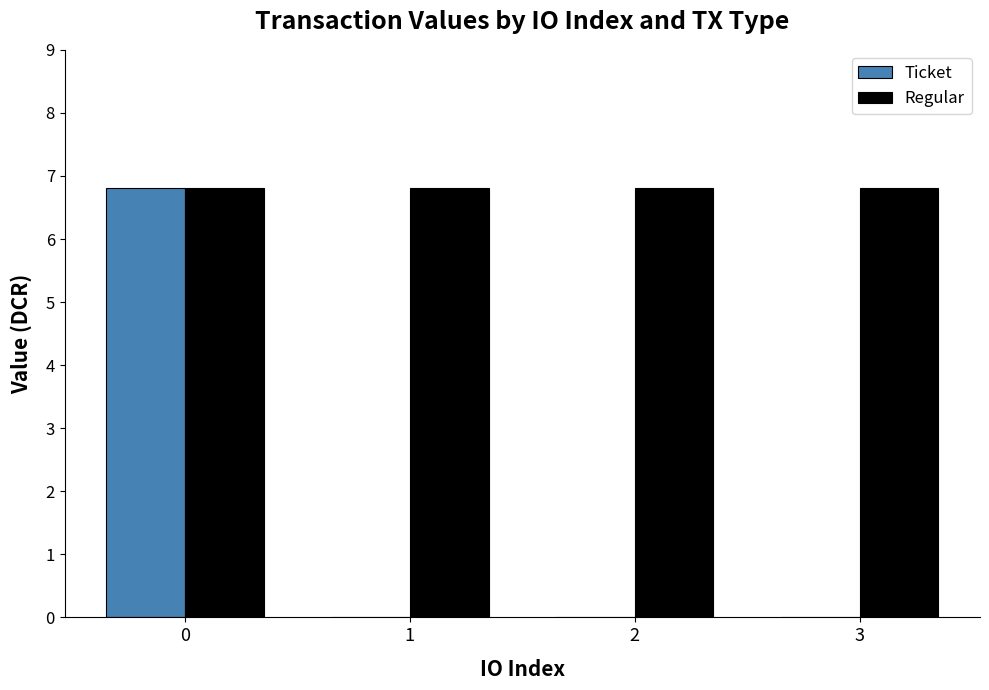

Are the bars horizontal?

No